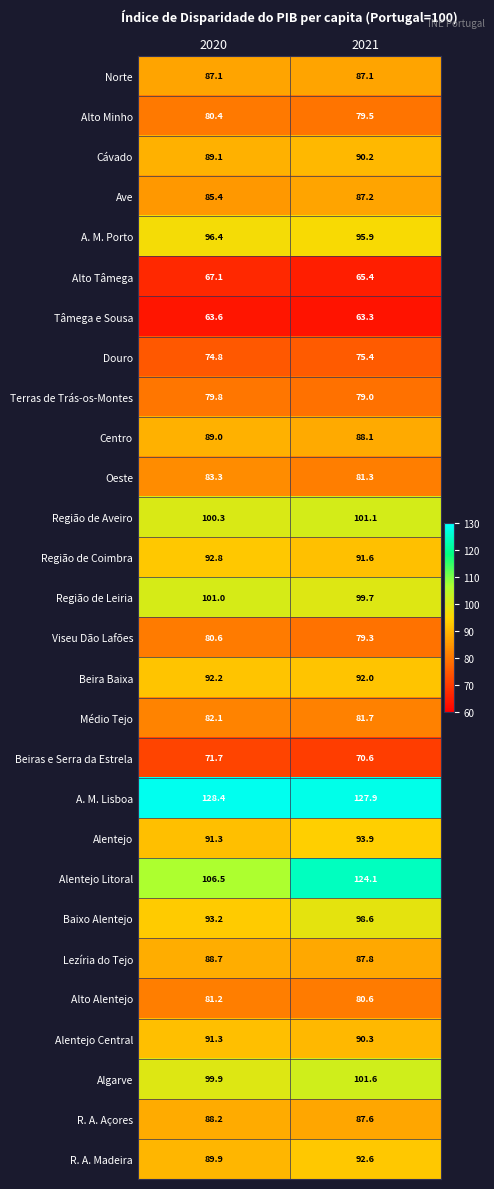

Rank the series by their maximum value, from highest to lowest.

A. M. Lisboa, Alentejo Litoral, Algarve, Região de Aveiro, Região de Leiria, Baixo Alentejo, A. M. Porto, Alentejo, Região de Coimbra, R. A. Madeira, Beira Baixa, Alentejo Central, Cávado, Centro, Lezíria do Tejo, R. A. Açores, Ave, Norte, Oeste, Médio Tejo, Alto Alentejo, Viseu Dão Lafões, Alto Minho, Terras de Trás-os-Montes, Douro, Beiras e Serra da Estrela, Alto Tâmega, Tâmega e Sousa